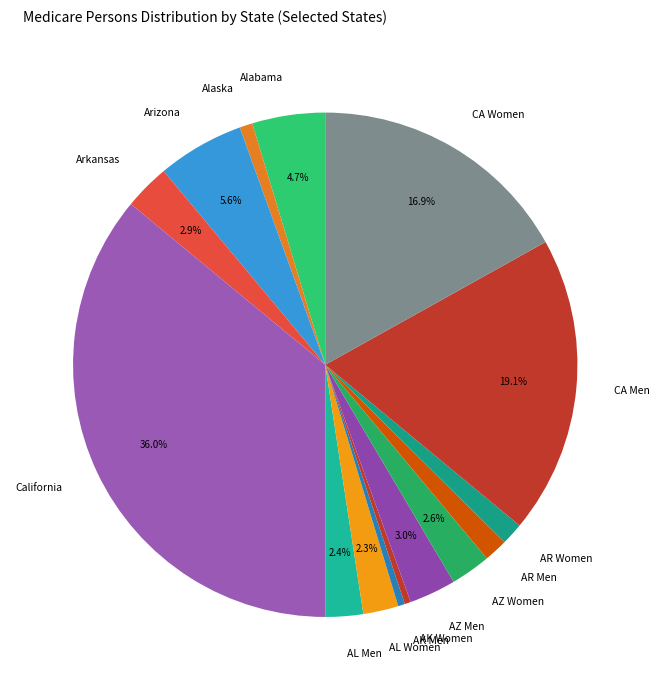

Which category has the biggest portion of the pie?

California